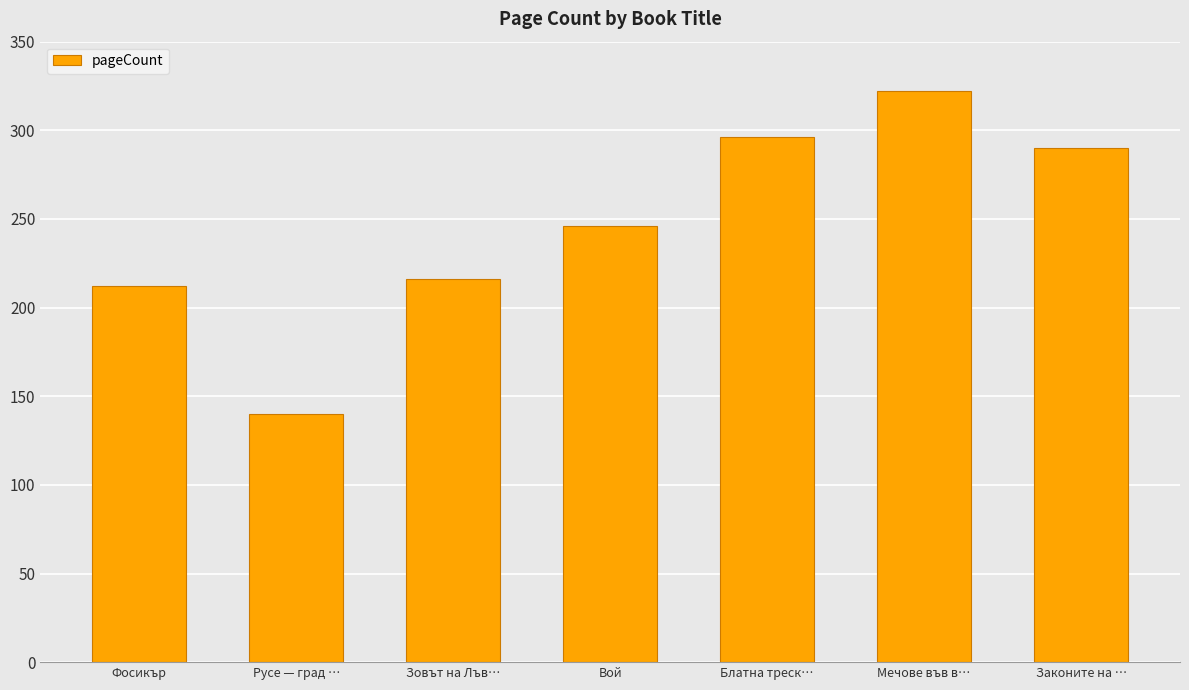

Rank the categories by value from lowest to highest.

Русе — град …, Фосикър, Зовът на Лъв…, Вой, Законите на …, Блатна треск…, Мечове във в…